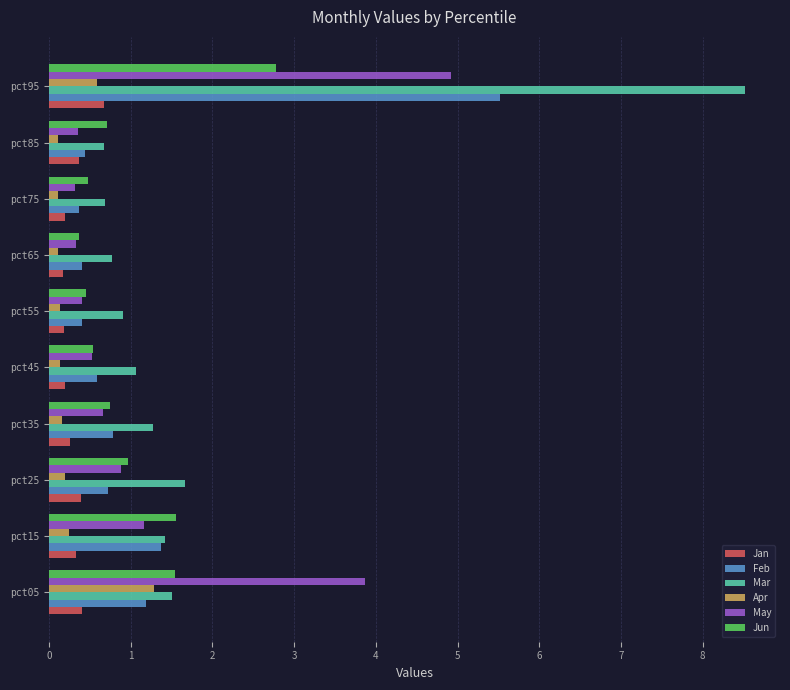

The May series shows 0.7 at pct35. True or false?

True